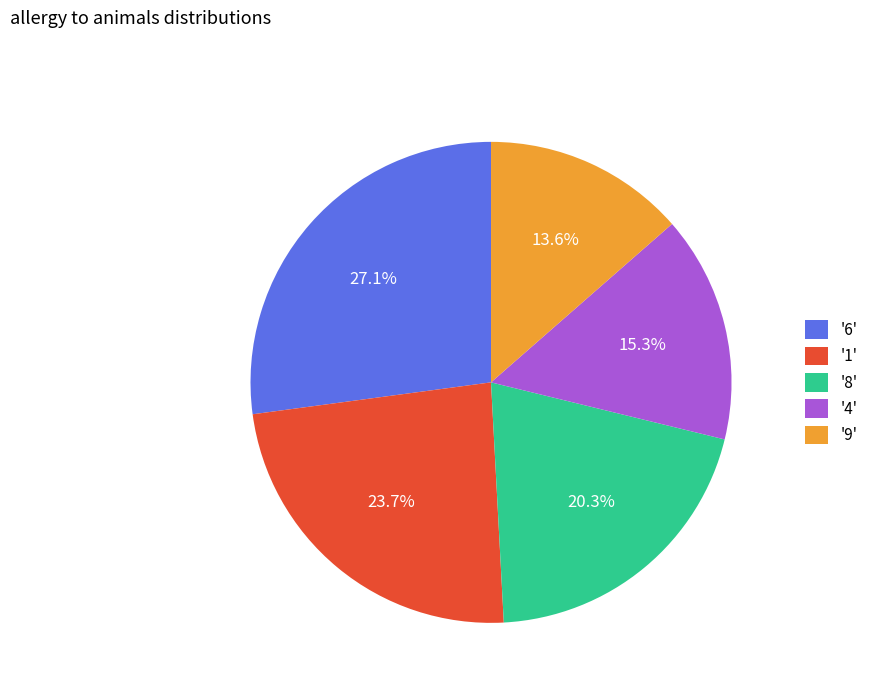

What percentage do '8' and '9' together represent?

33.9%